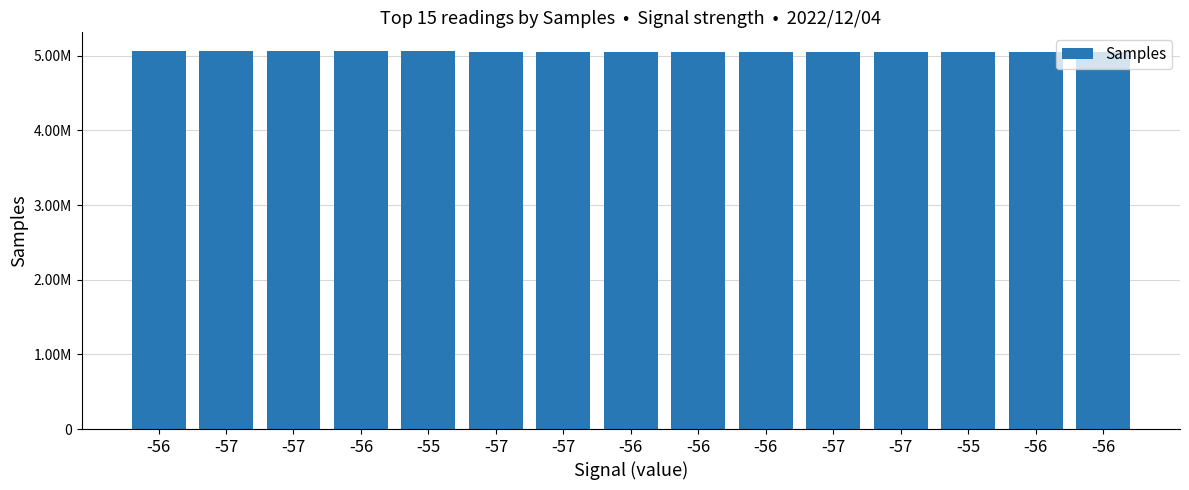

True or false: the data shows 7059313 at -56.

False